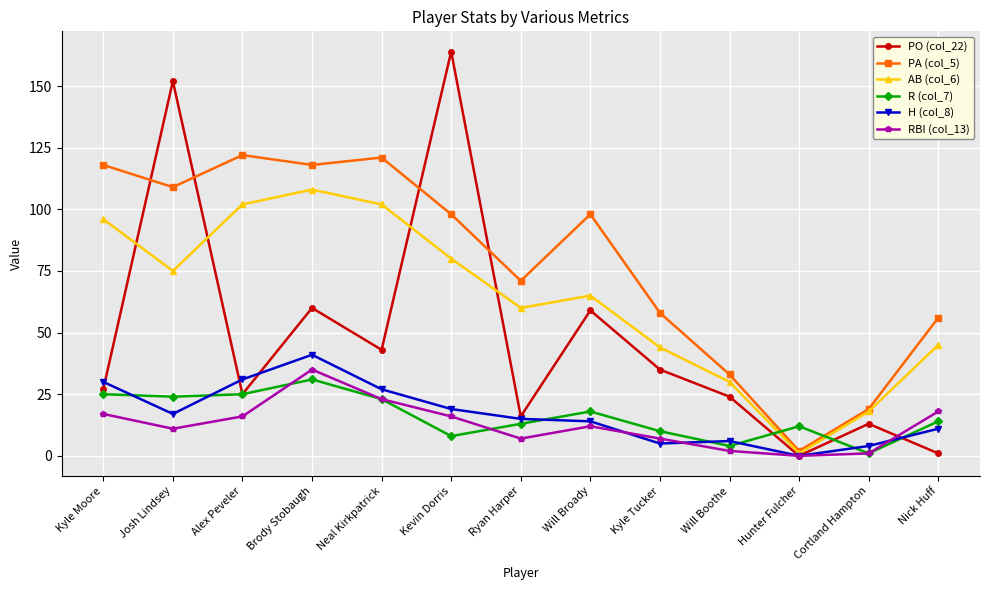

True or false: RBI (col_13) and PA (col_5) cross at least once.

False